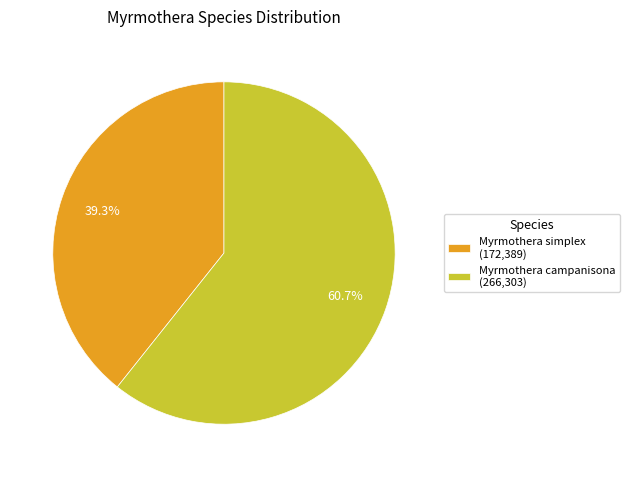

Is it true that Myrmothera campanisona is 61% of the pie?

True